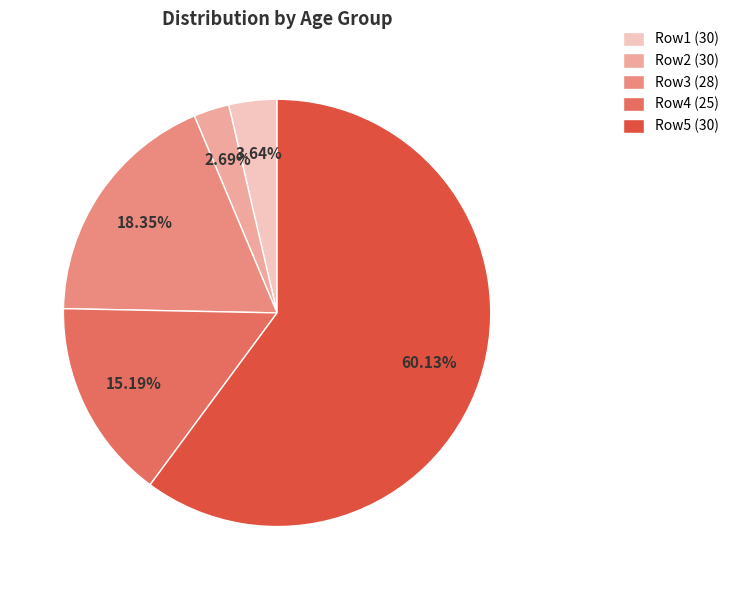

Does any single category account for the majority?

Yes